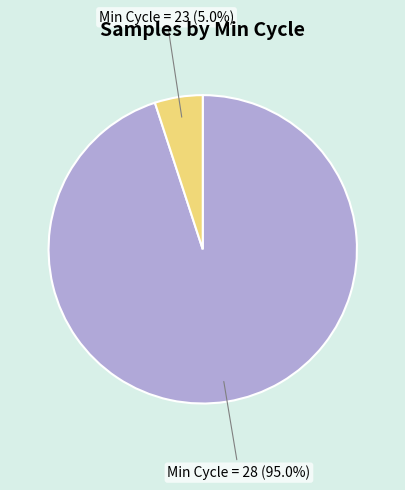

Is there a majority slice in this chart?

Yes